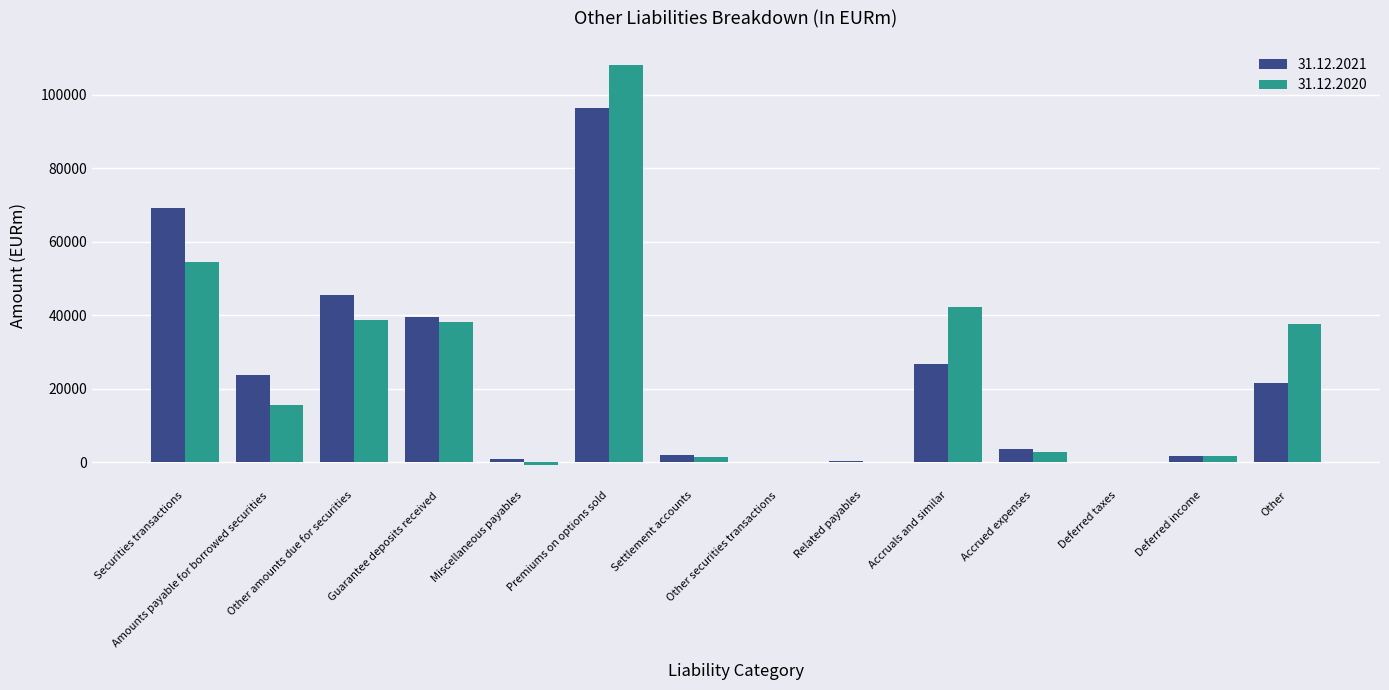

What are all the series names shown in the legend?

31.12.2021, 31.12.2020